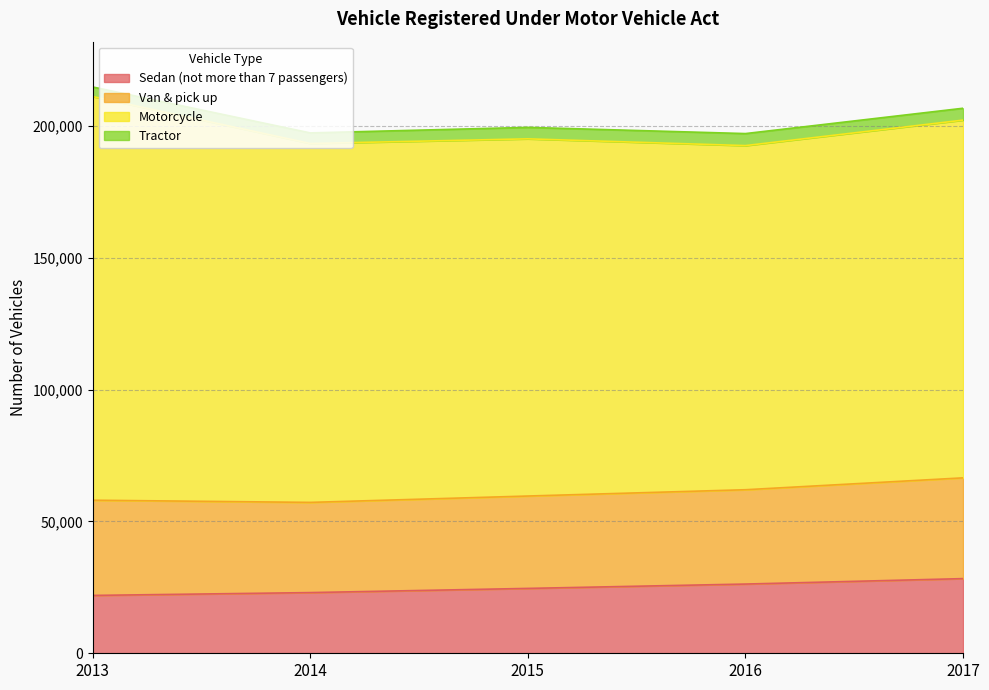

What is the sum of all Tractor values?

21062